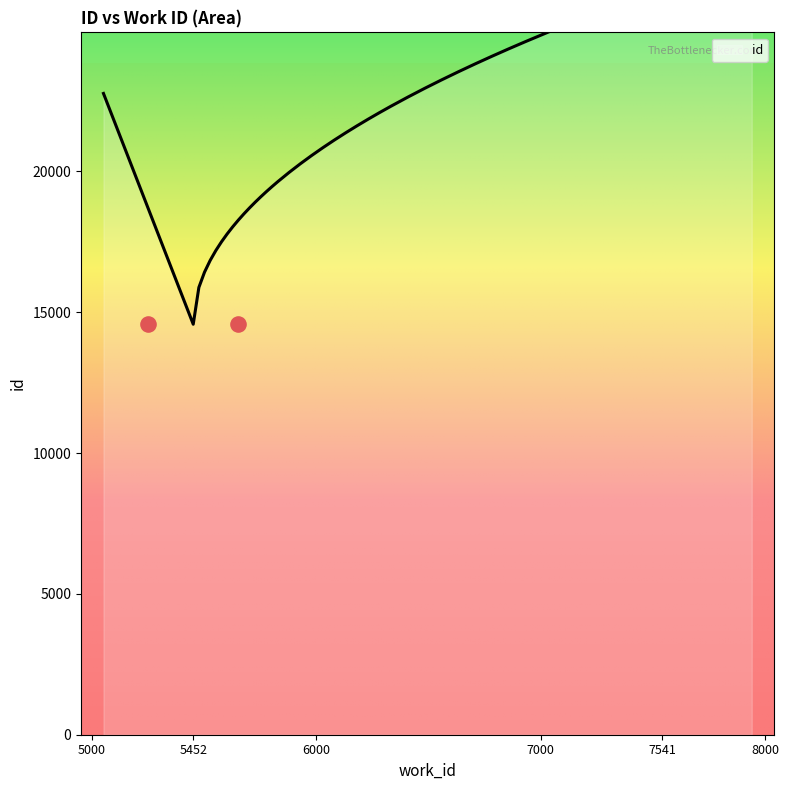

What is the change in value from 5452 to 7541?

+7116